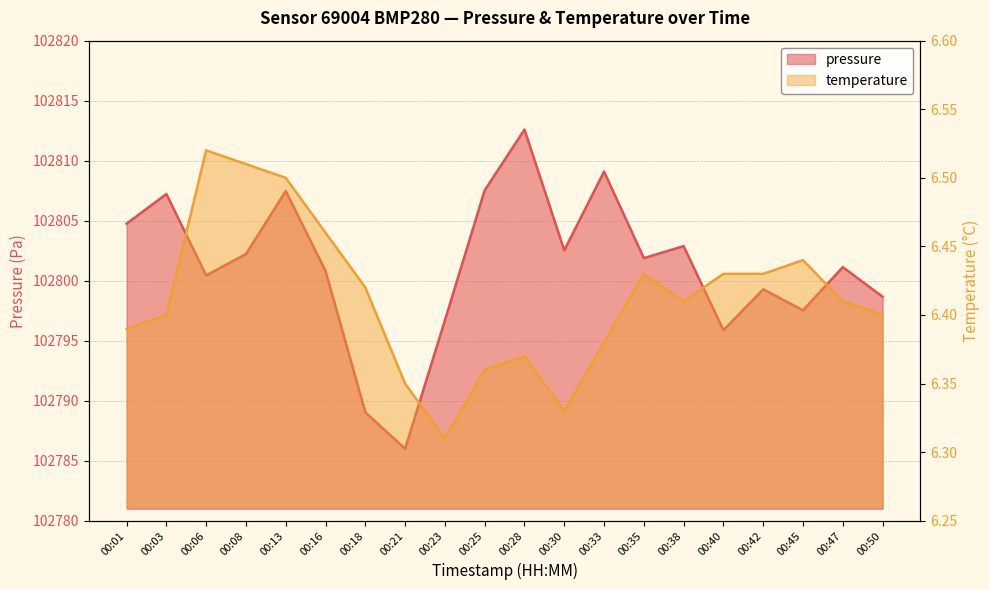

Between 00:03 and 00:38, which series saw the biggest shift?

pressure